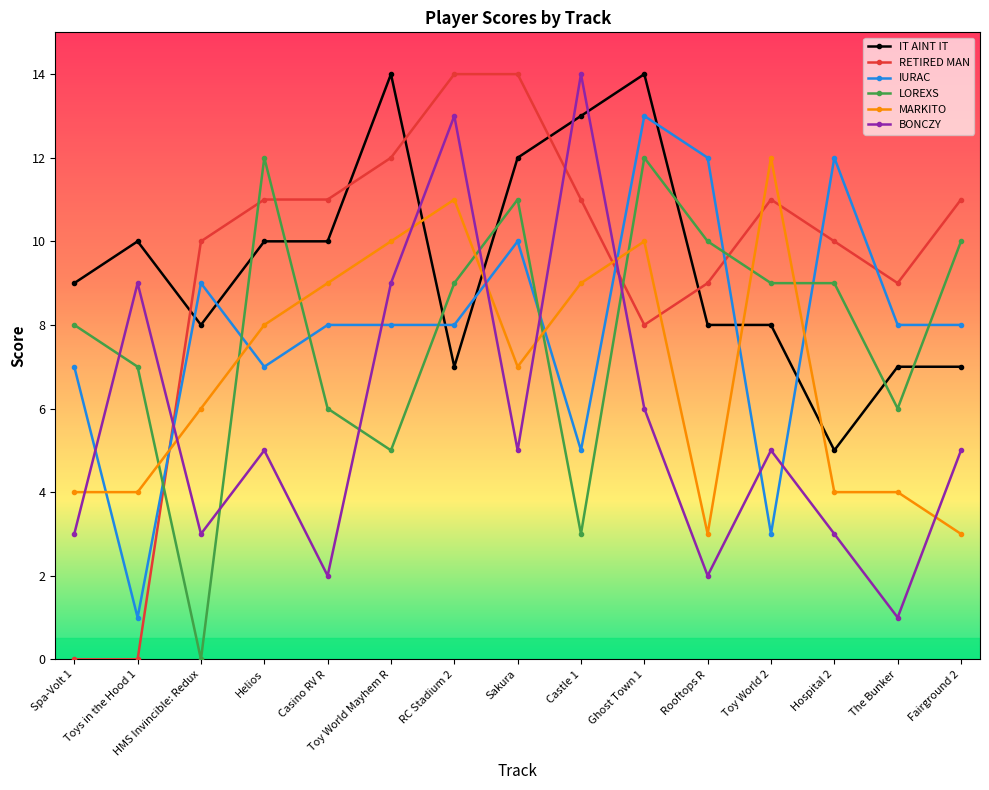

How many lines are shown in the chart?

6